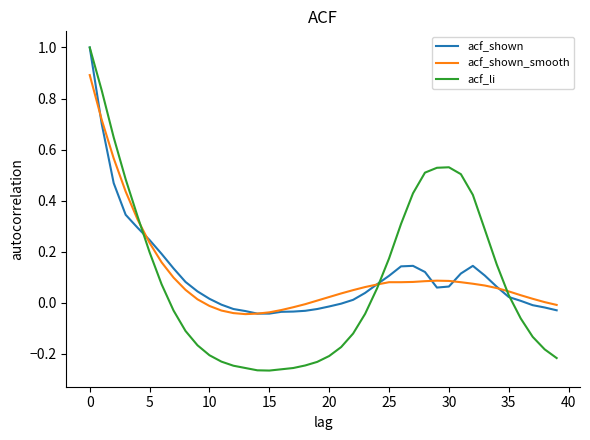

Which series has the largest range (max minus min)?

acf_li